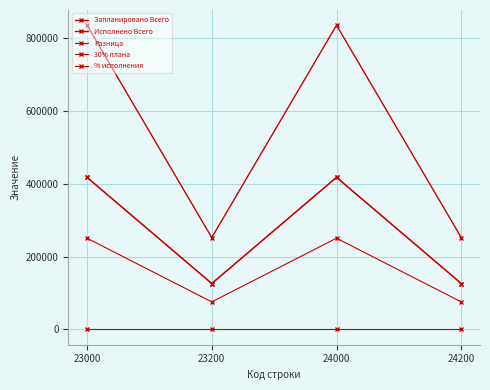

Reading left to right, list all the values displayed in this chart.

Запланировано Всего: 836142.0	252514.0	836142.0	252514.0
Исполнено Всего: 418070.4	126257.3	418070.4	126257.3
Разница: 418071.6	126256.7	418071.6	126256.7
30% плана: 250842.6	75754.2	250842.6	75754.2
% исполнения: 50.0	50.0	50.0	50.0